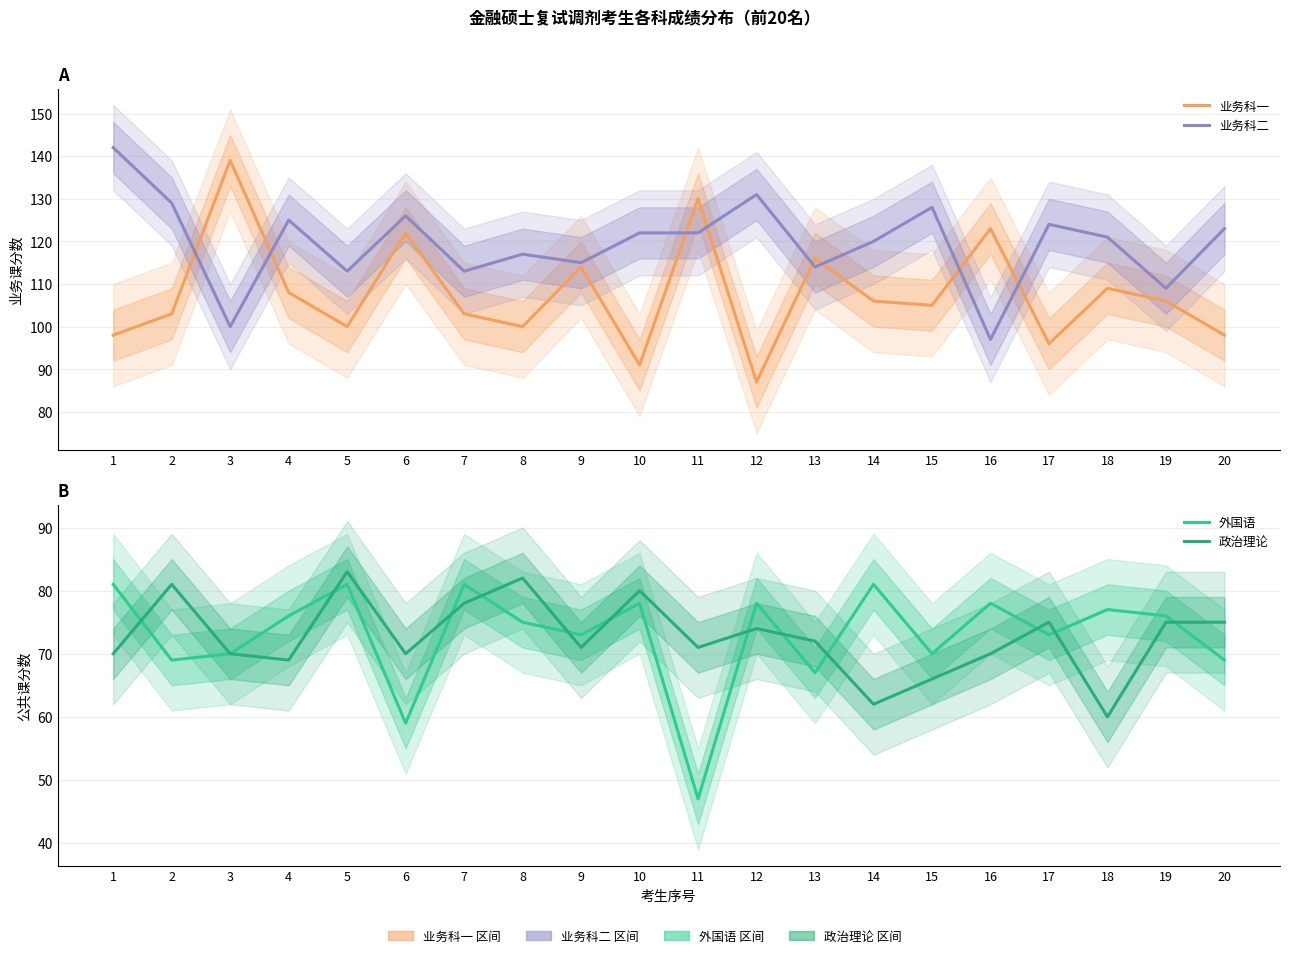

In 业务科一, how many points are higher than both neighbors (excluding endpoints)?

7